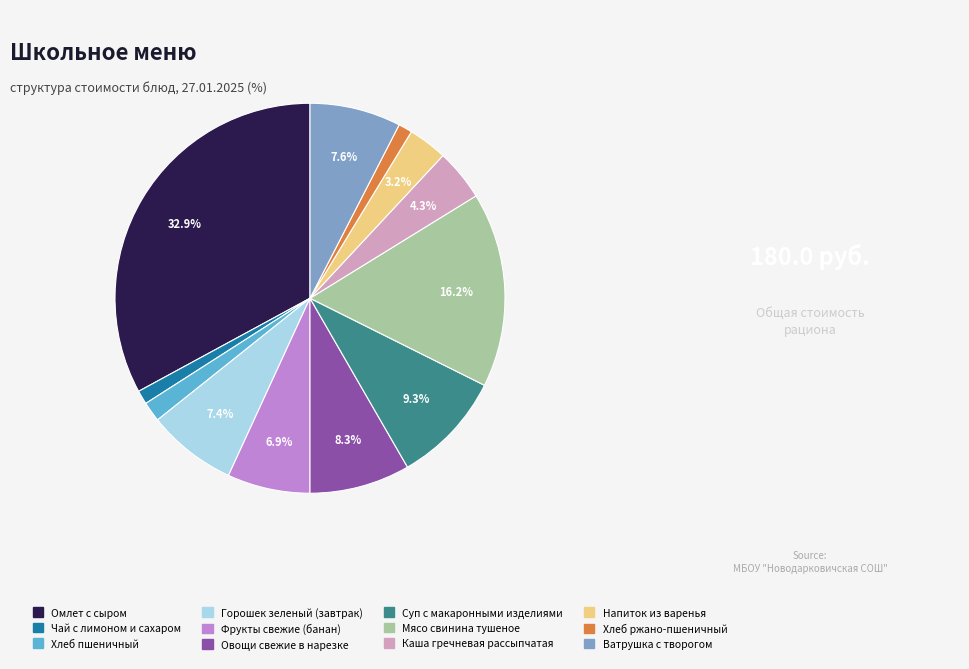

What percentage is NOT represented by Овощи свежие в нарезке?

91.7%